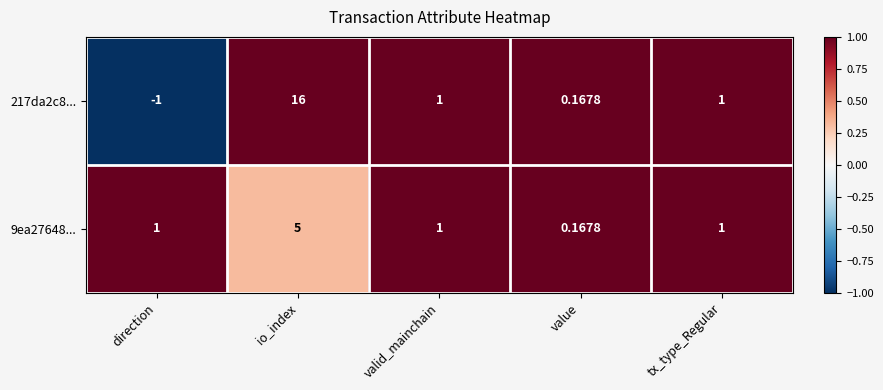

Which category has the highest value across all series?

io_index